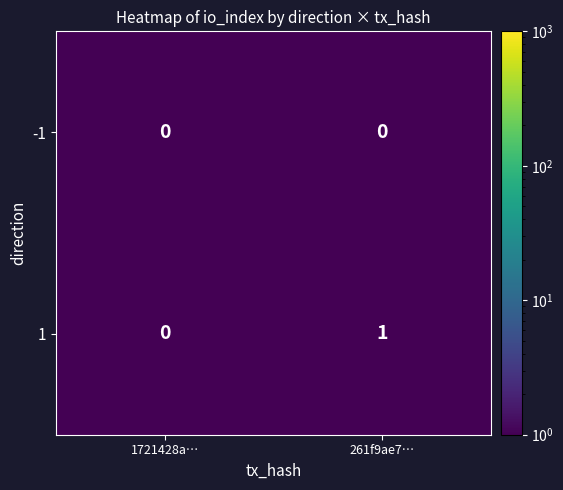

List the series in order of their overall mean, lowest first.

-1, 1